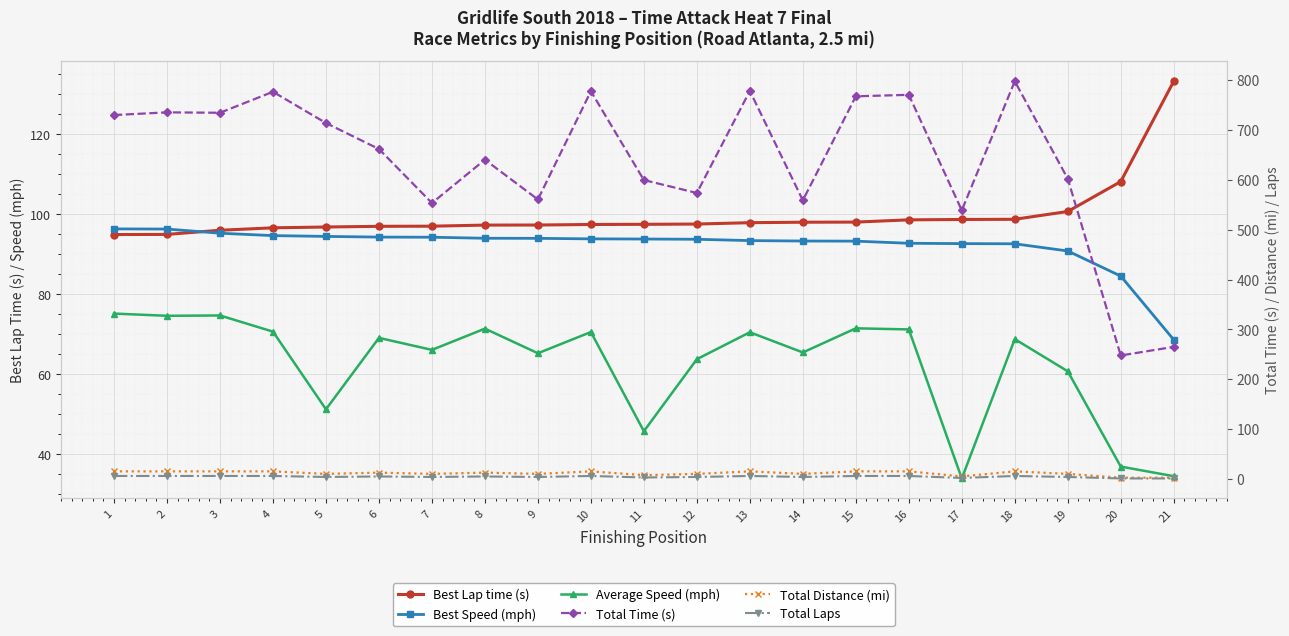

At which label does Total Laps reach its peak?

1